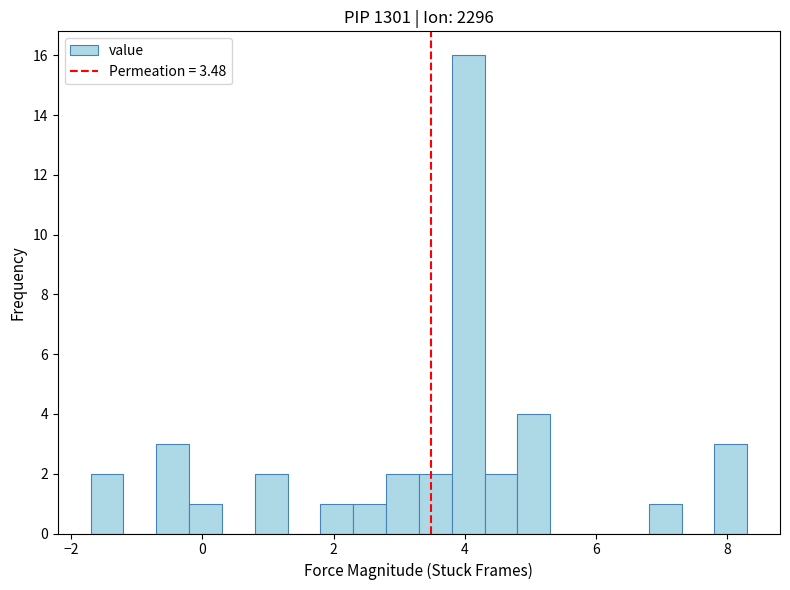

Around what value on the x-axis is the tallest bar? Give the approximate position of its centre, as read against the axis.

4.0